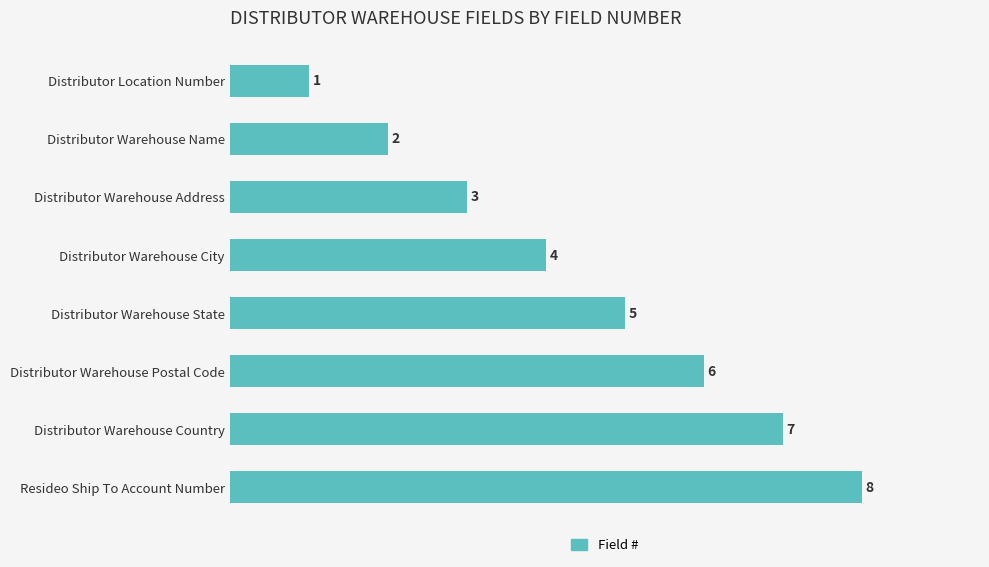

What is the difference between the maximum and second lowest values?

6